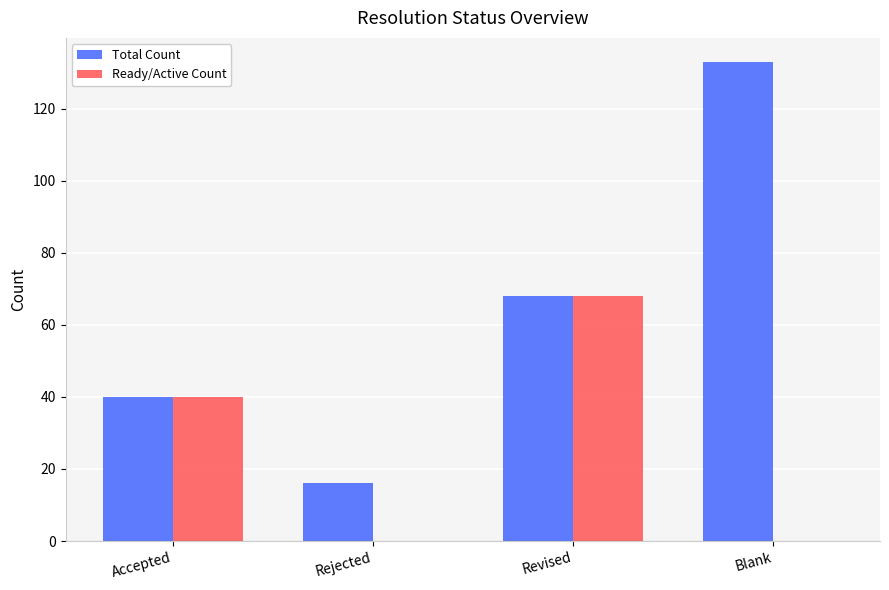

What is the highest value of the Ready/Active Count series?

68